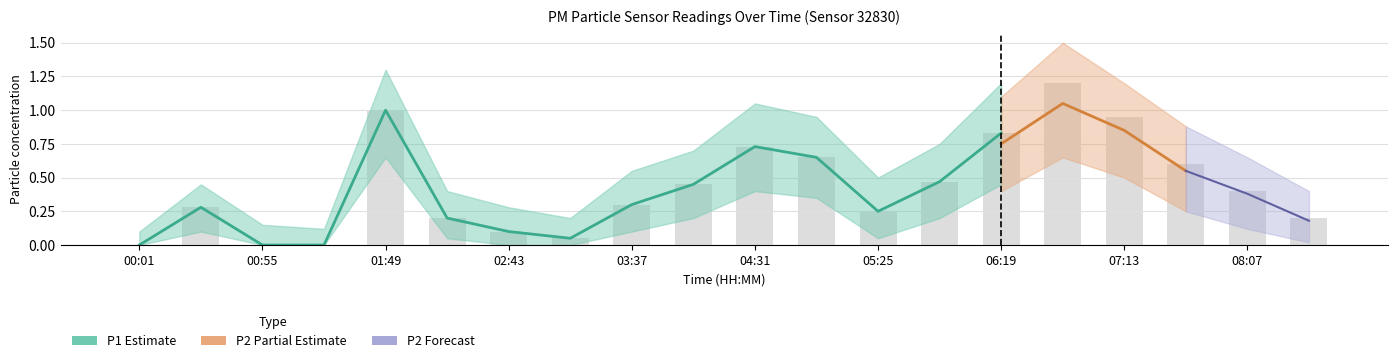

Is the value of P2_upper at 03:37 greater than the value of P1_lower at 07:40?

Yes